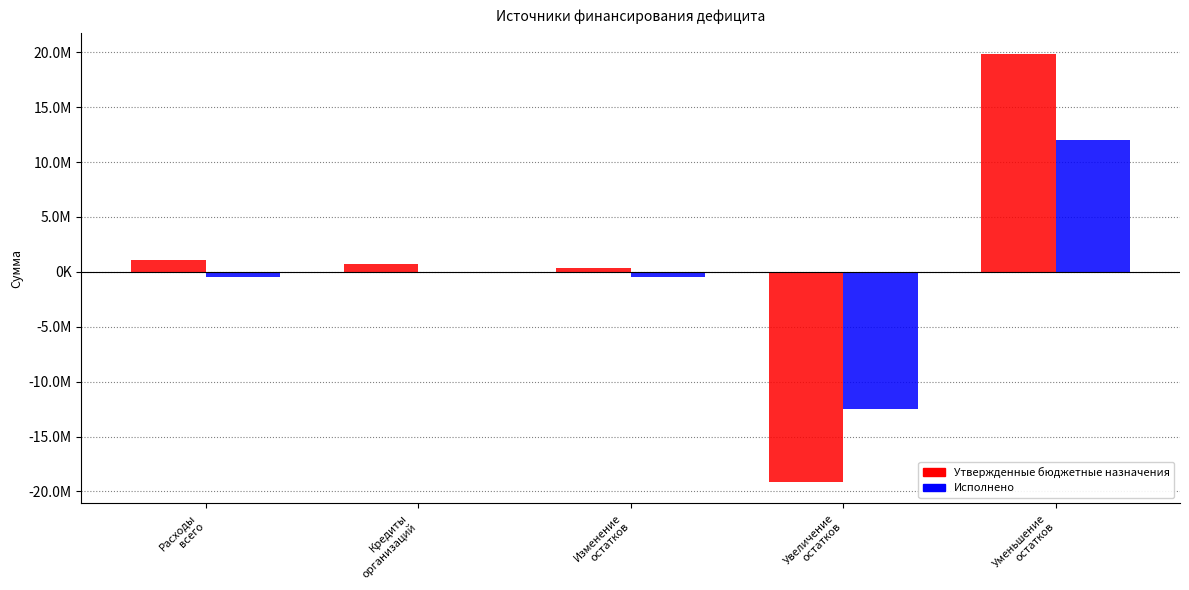

What is the value of the Исполнено bar at the 5th from the left?

12034297.0